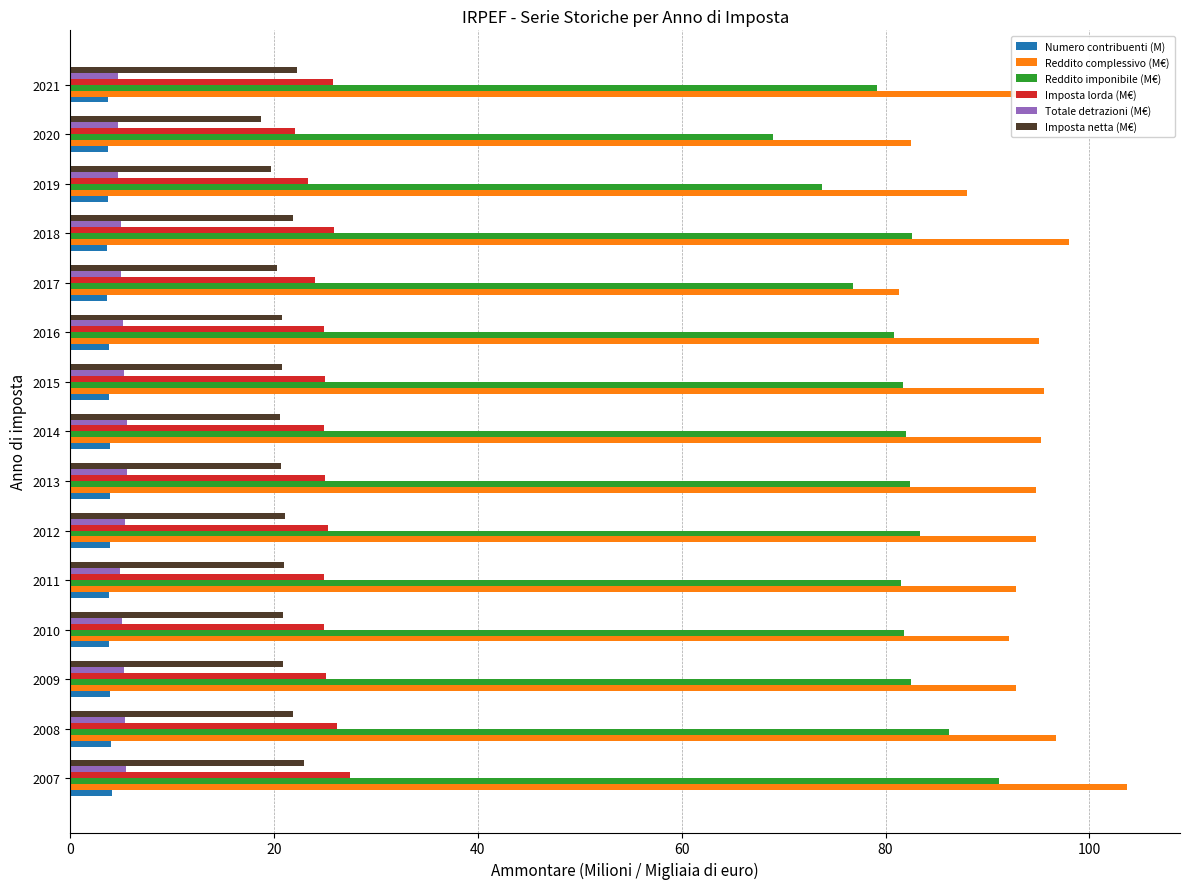

How many distinct data groups are displayed?

6